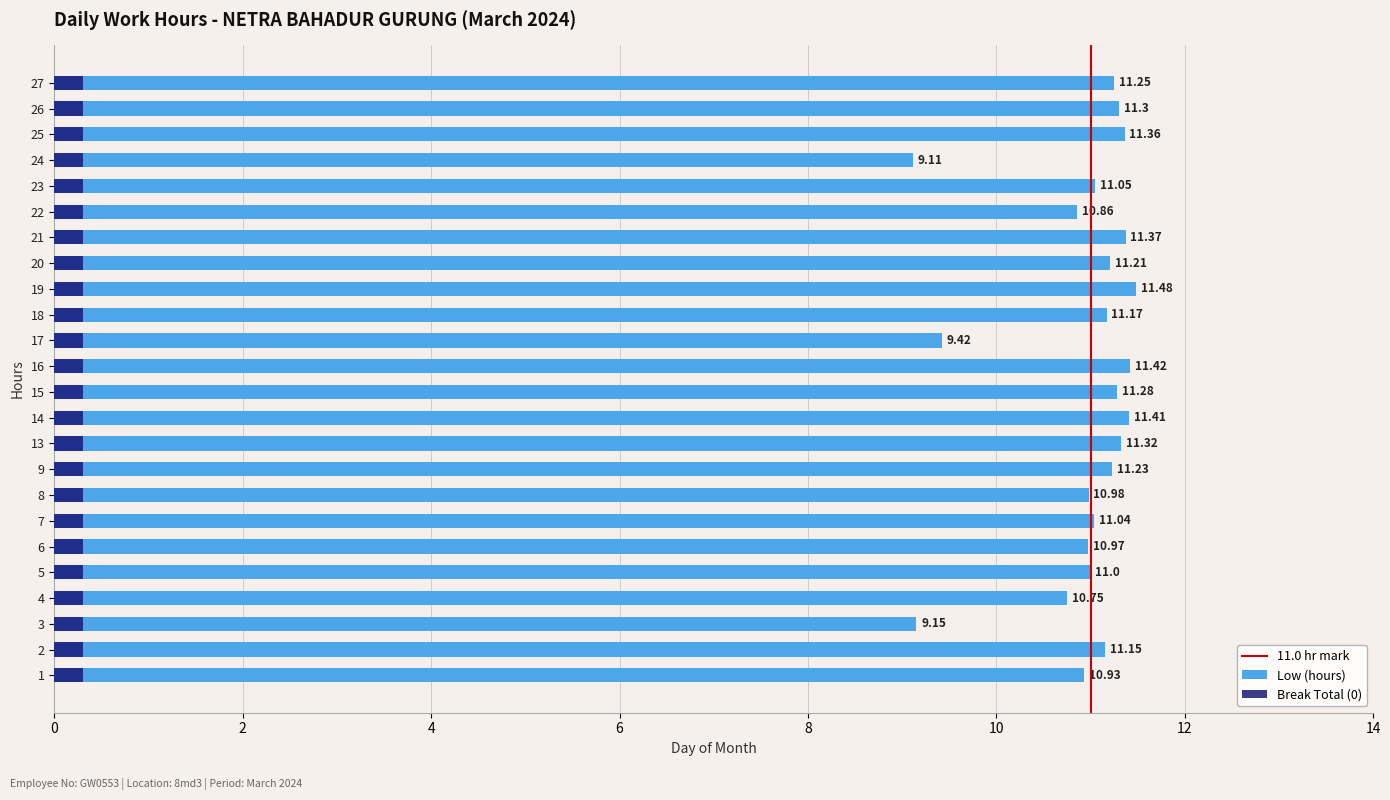

Rank the categories by value from highest to lowest.

19, 16, 14, 21, 25, 13, 26, 15, 27, 9, 20, 18, 2, 23, 7, 5, 8, 6, 1, 22, 4, 17, 3, 24